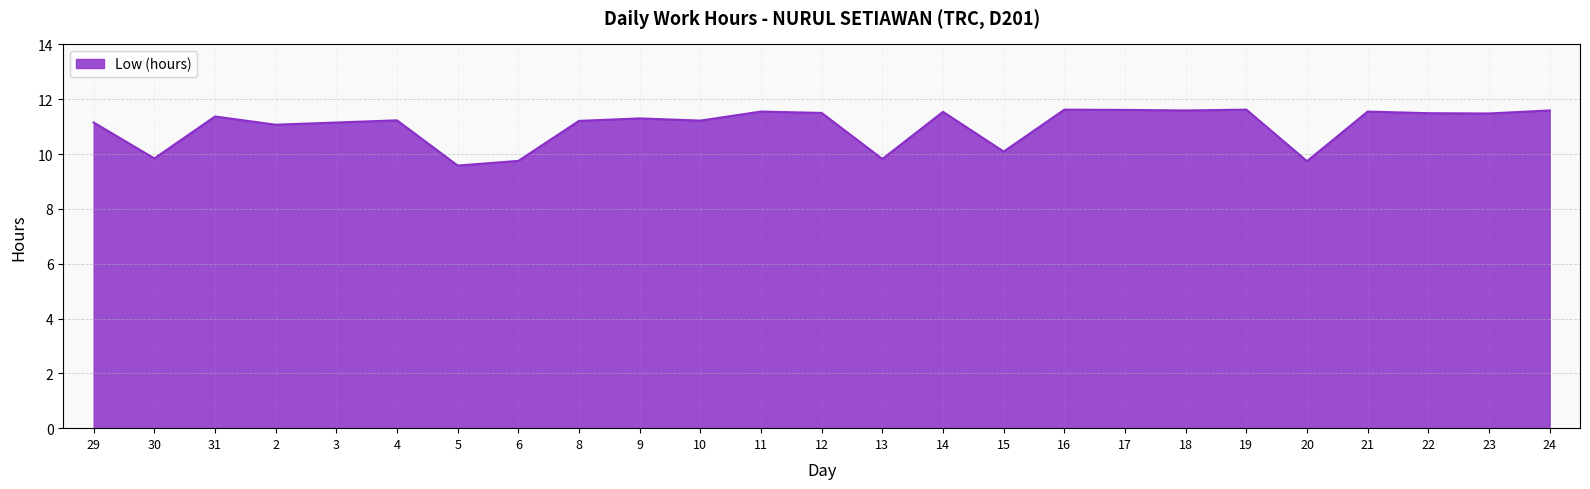

Between 29 and 17, which is larger?

17